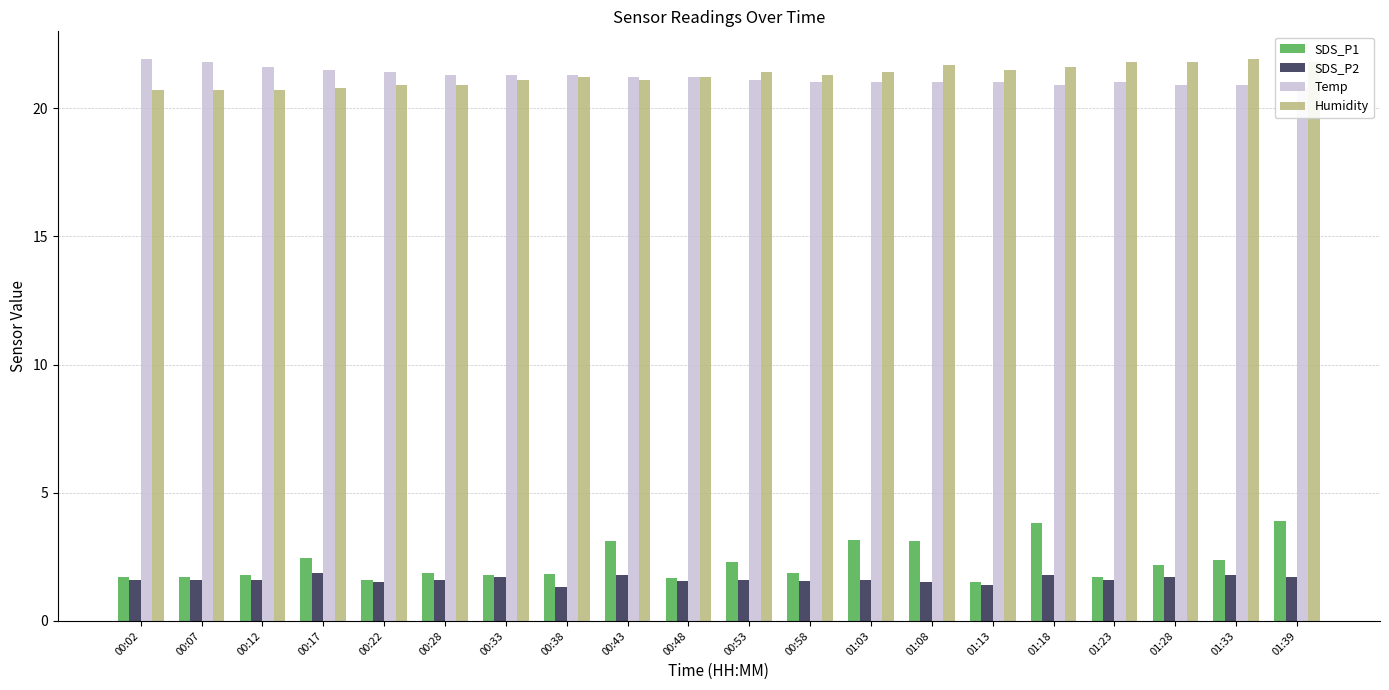

Is the value of Temp at 01:08 greater than the value of Humidity at 01:08?

No